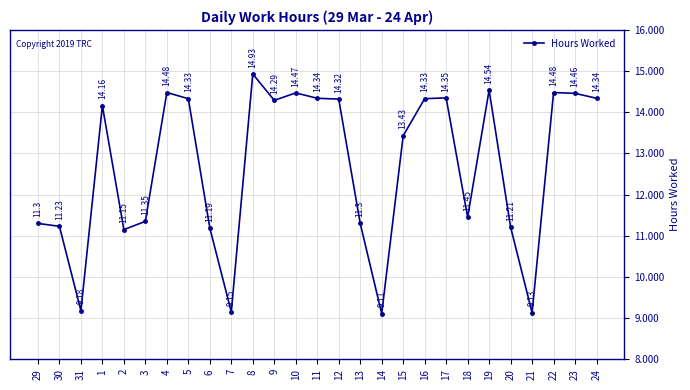

What is the change in value from 31 to 11?

+5.2